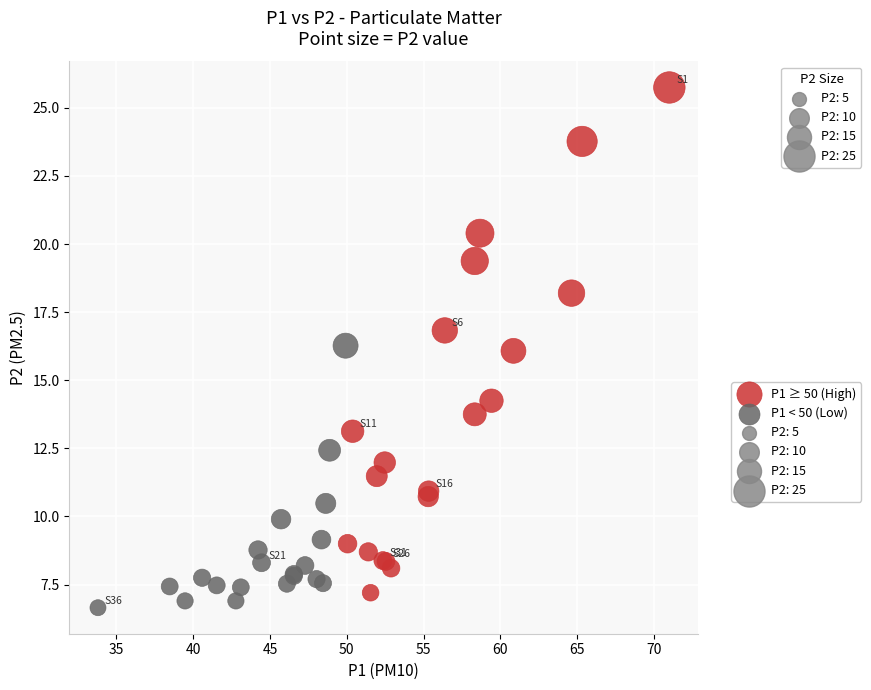

Which series has the widest spread of Y values?

P1 ≥ 50 (High)